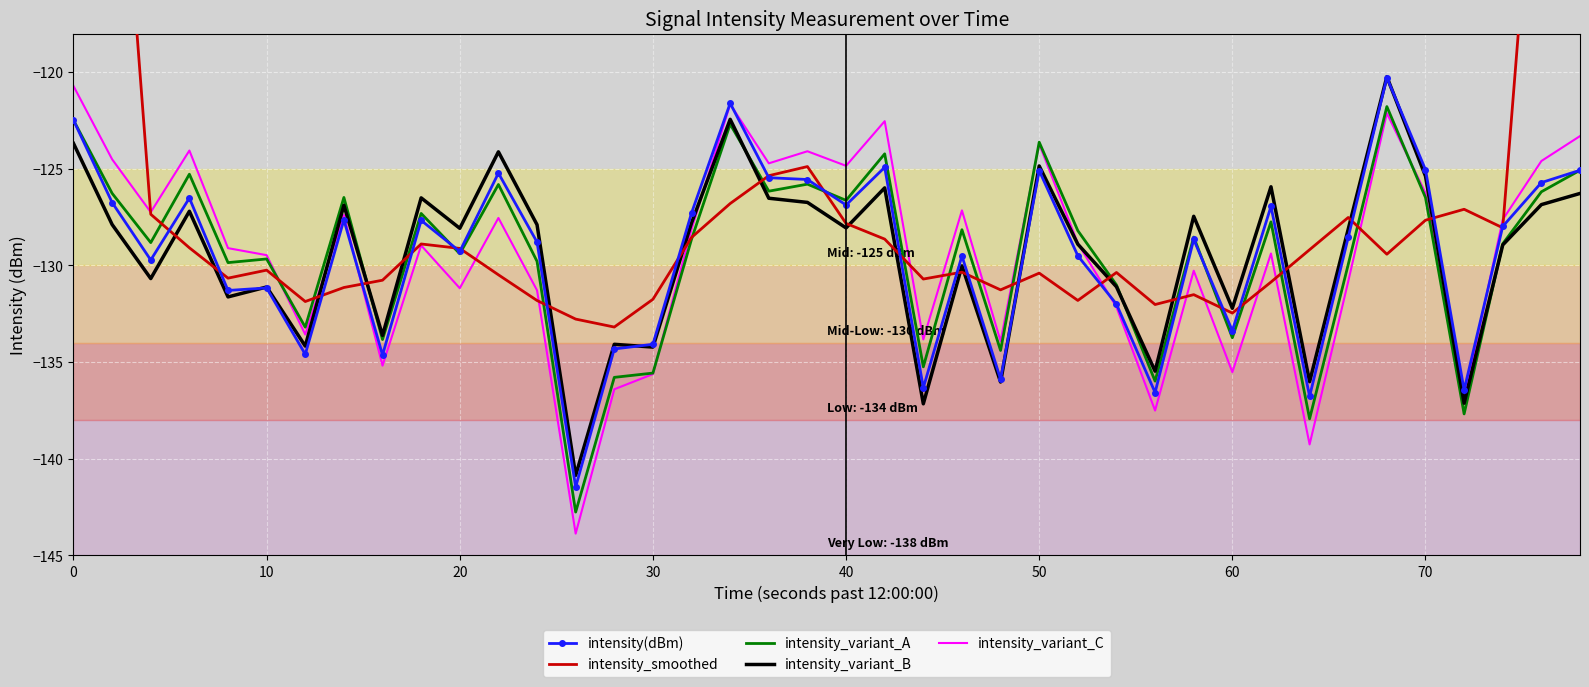

What is the difference between the maximum and minimum values in the intensity_variant_C series?

23.2